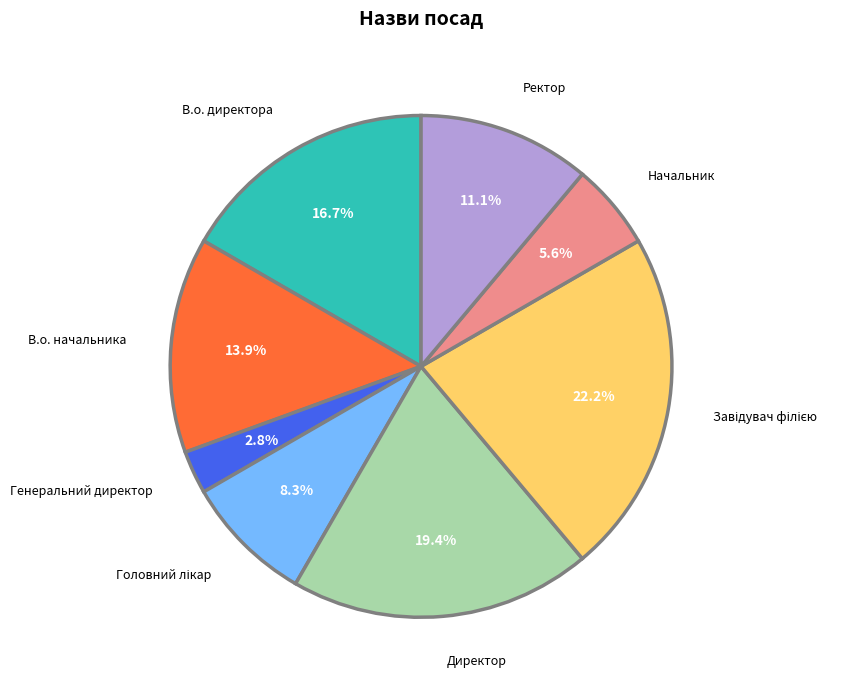

To the nearest percent, what is the average slice percentage?

12%